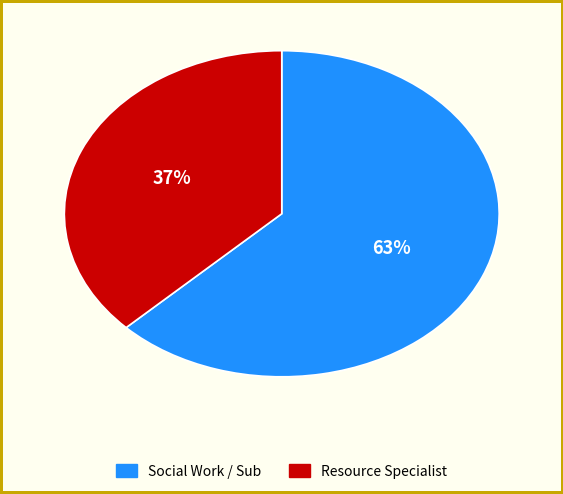

How many slices are in this pie chart?

2